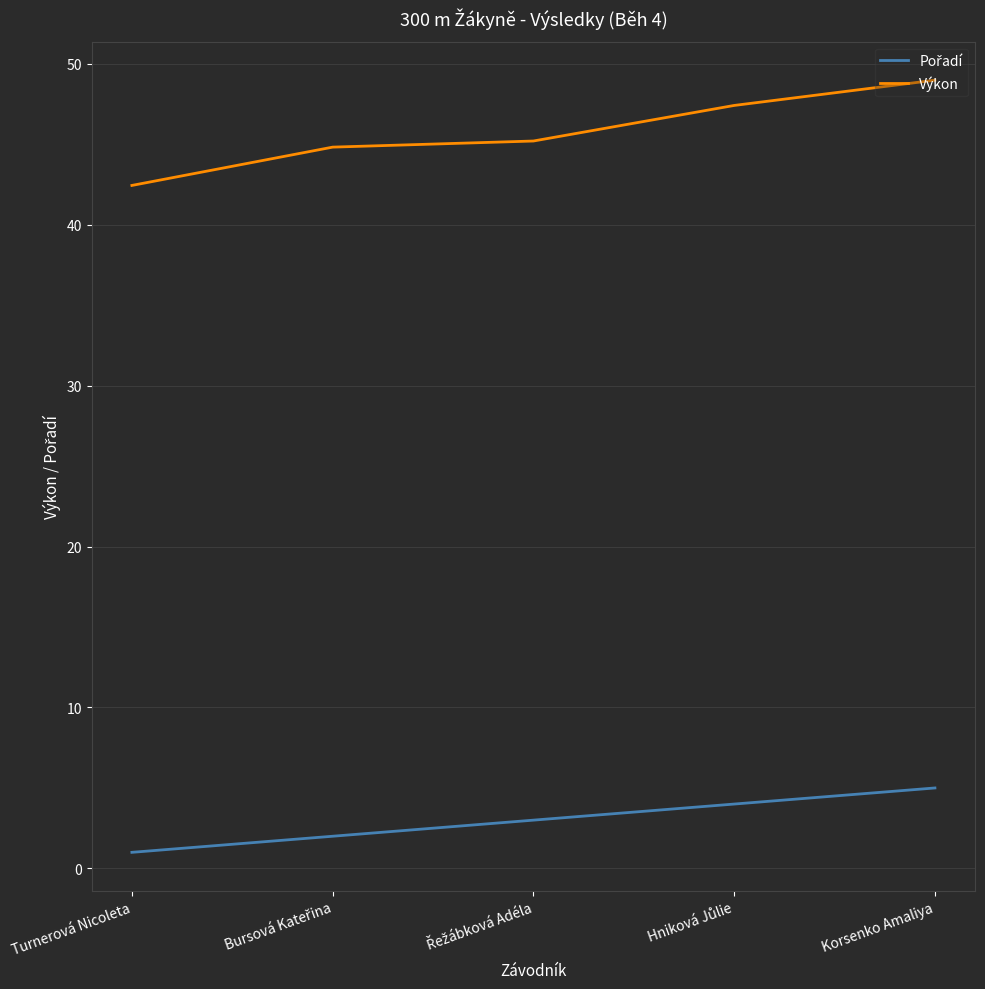

What position from the right is Korsenko Amaliya?

1